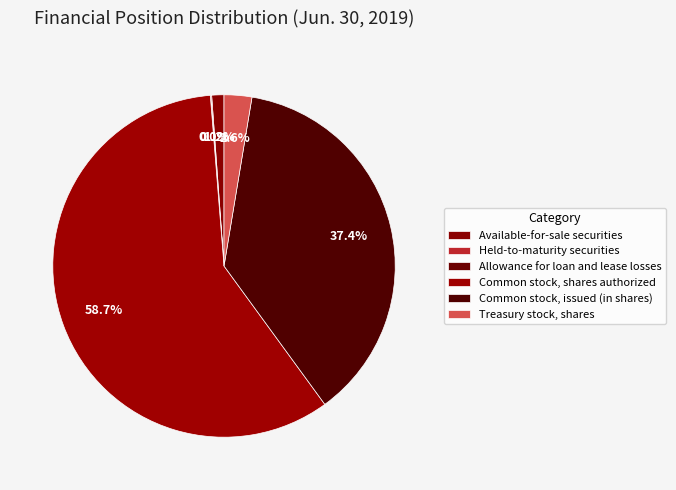

To the nearest percent, what is the difference between the largest and smallest slice percentages?

59%